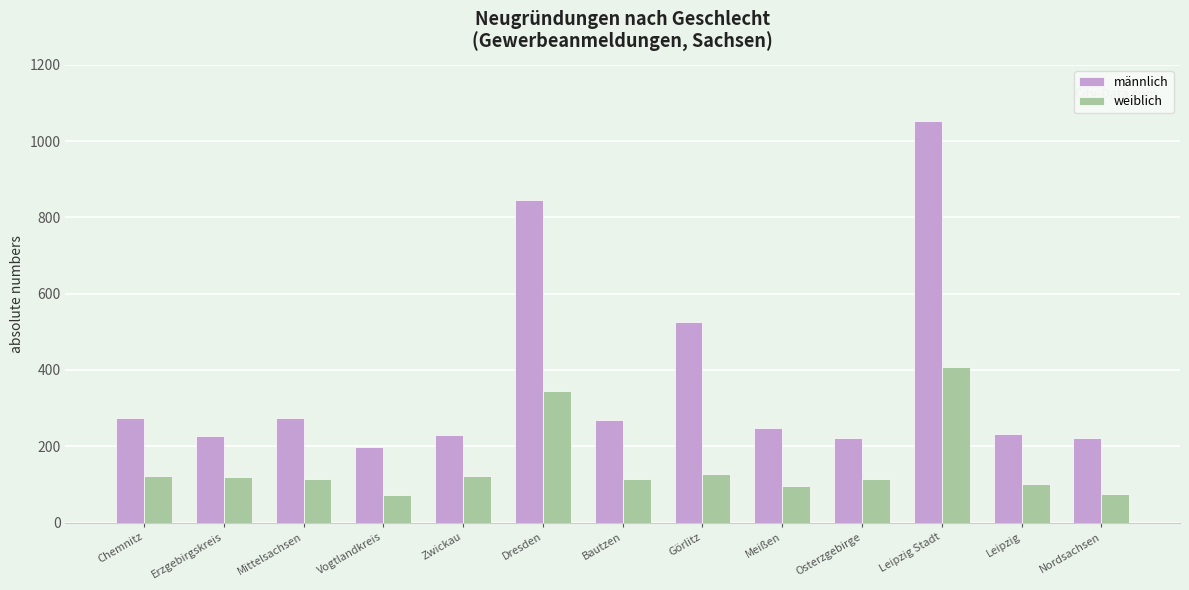

Is the value of männlich at Mittelsachsen greater than the value of weiblich at Dresden?

No